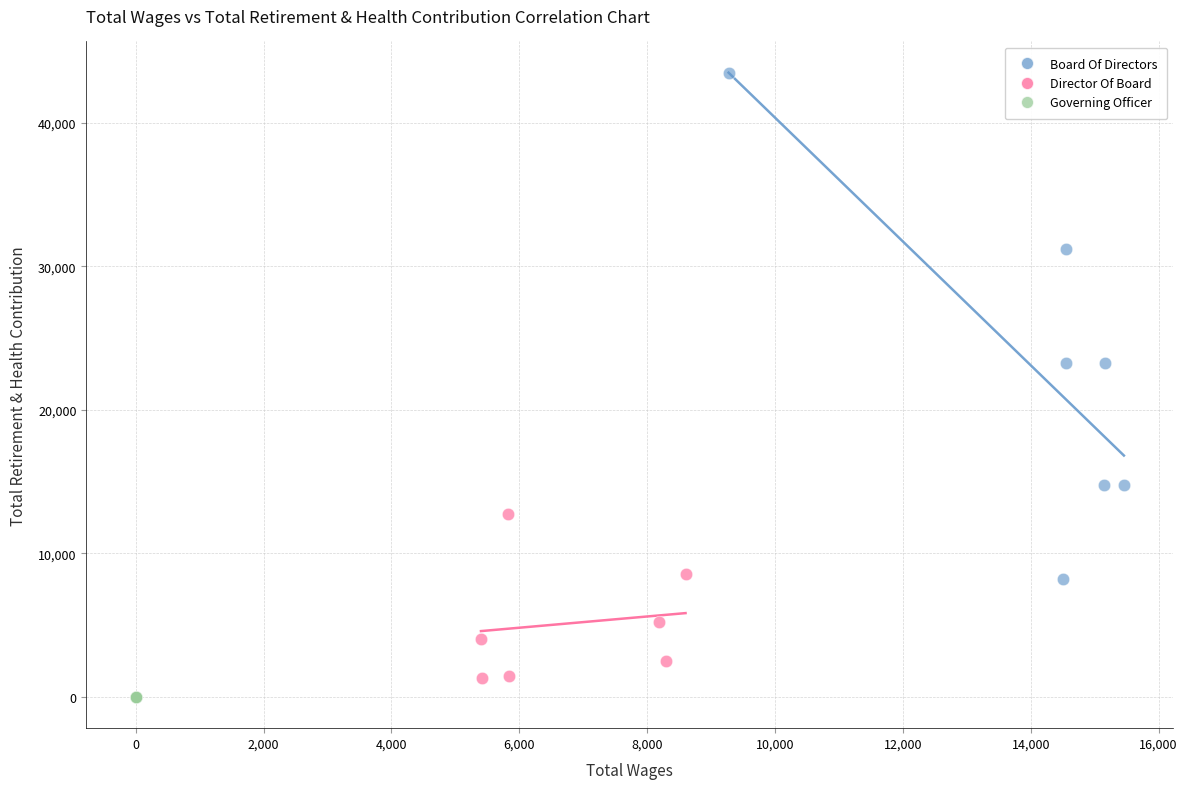

Which series reaches the maximum Y coordinate?

Board Of Directors